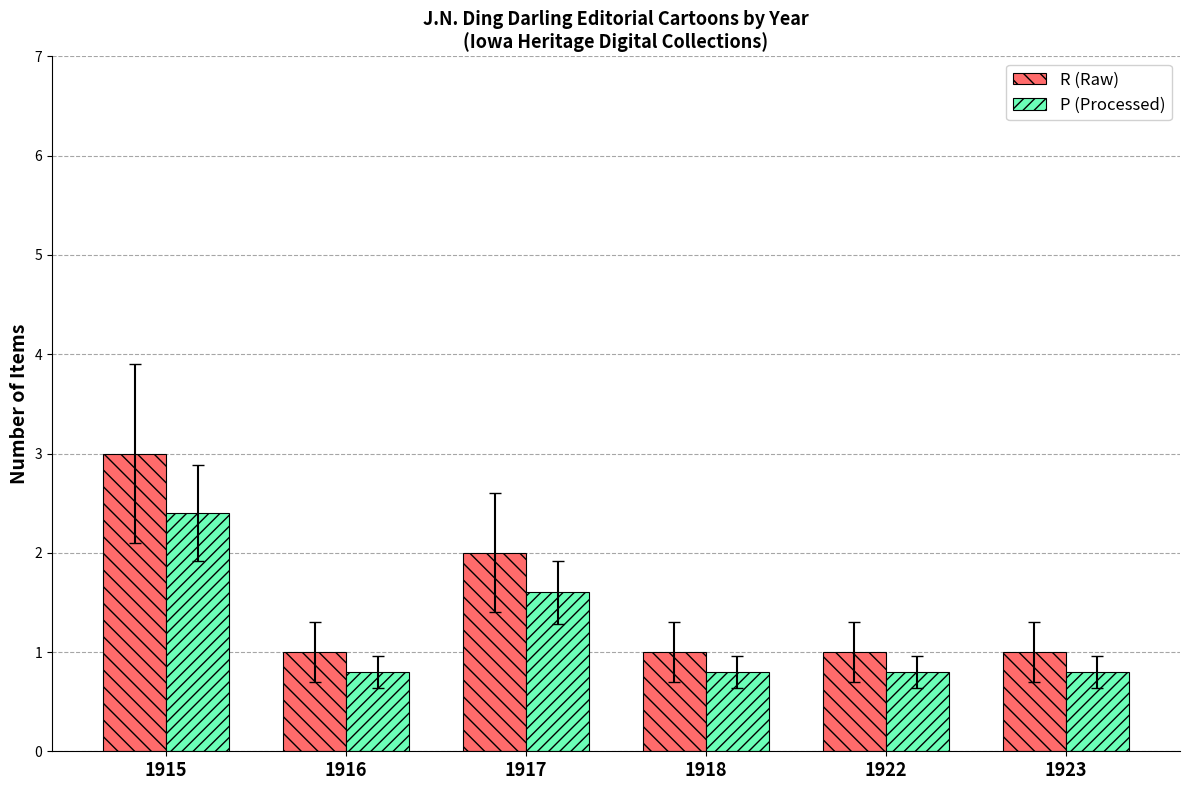

What is the spread (max minus min) of values at 1915?

0.6